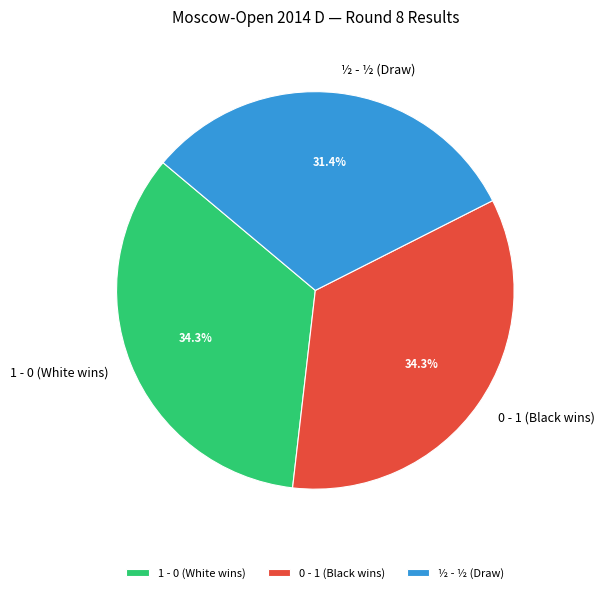

Which category has the smallest portion of the pie?

½ - ½ (Draw)